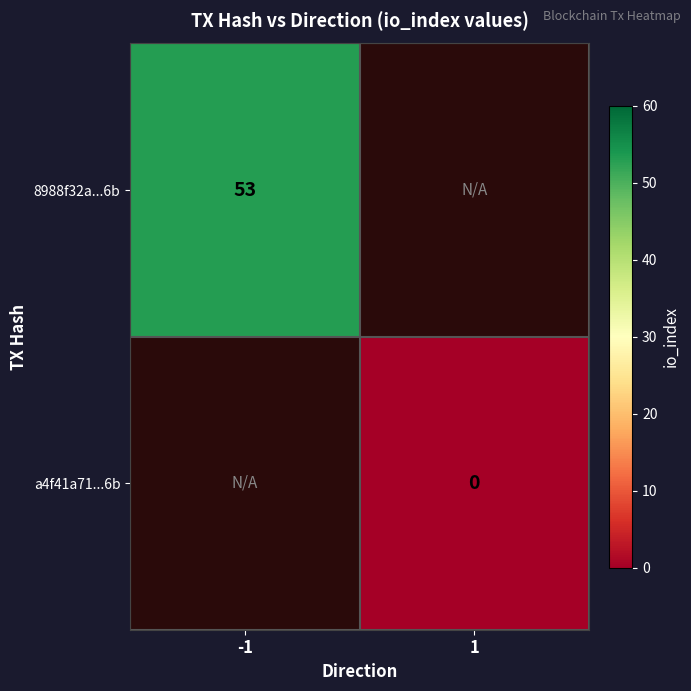

Is it true that 8988f32a...6b equals 53 at -1?

True